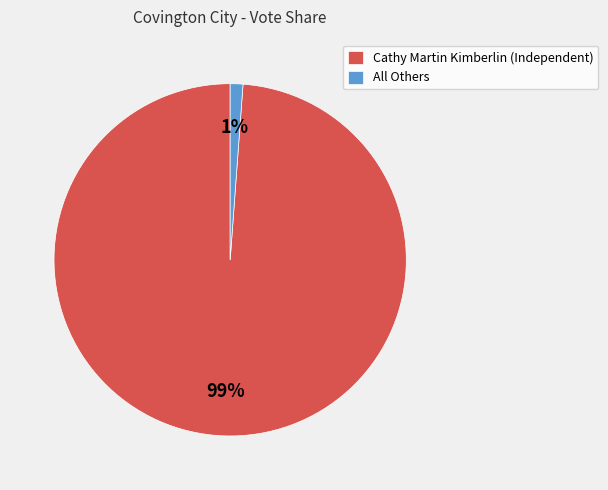

How many segments does this pie chart have?

2